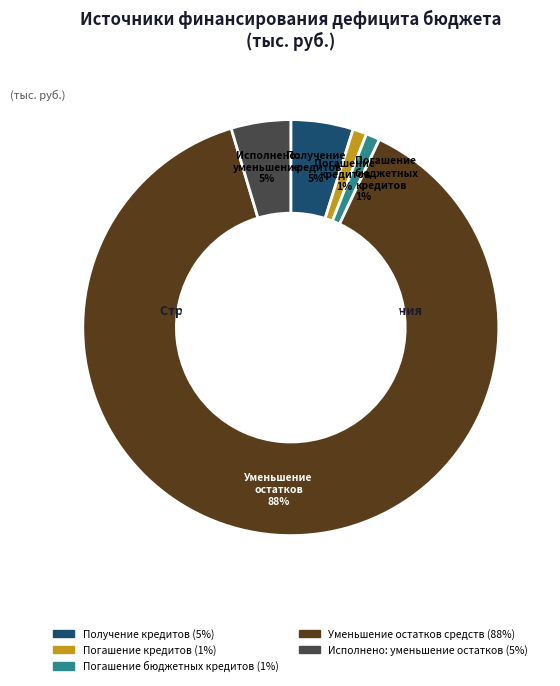

Which has a higher value, Уменьшение остатков or Получение кредитов?

Уменьшение остатков